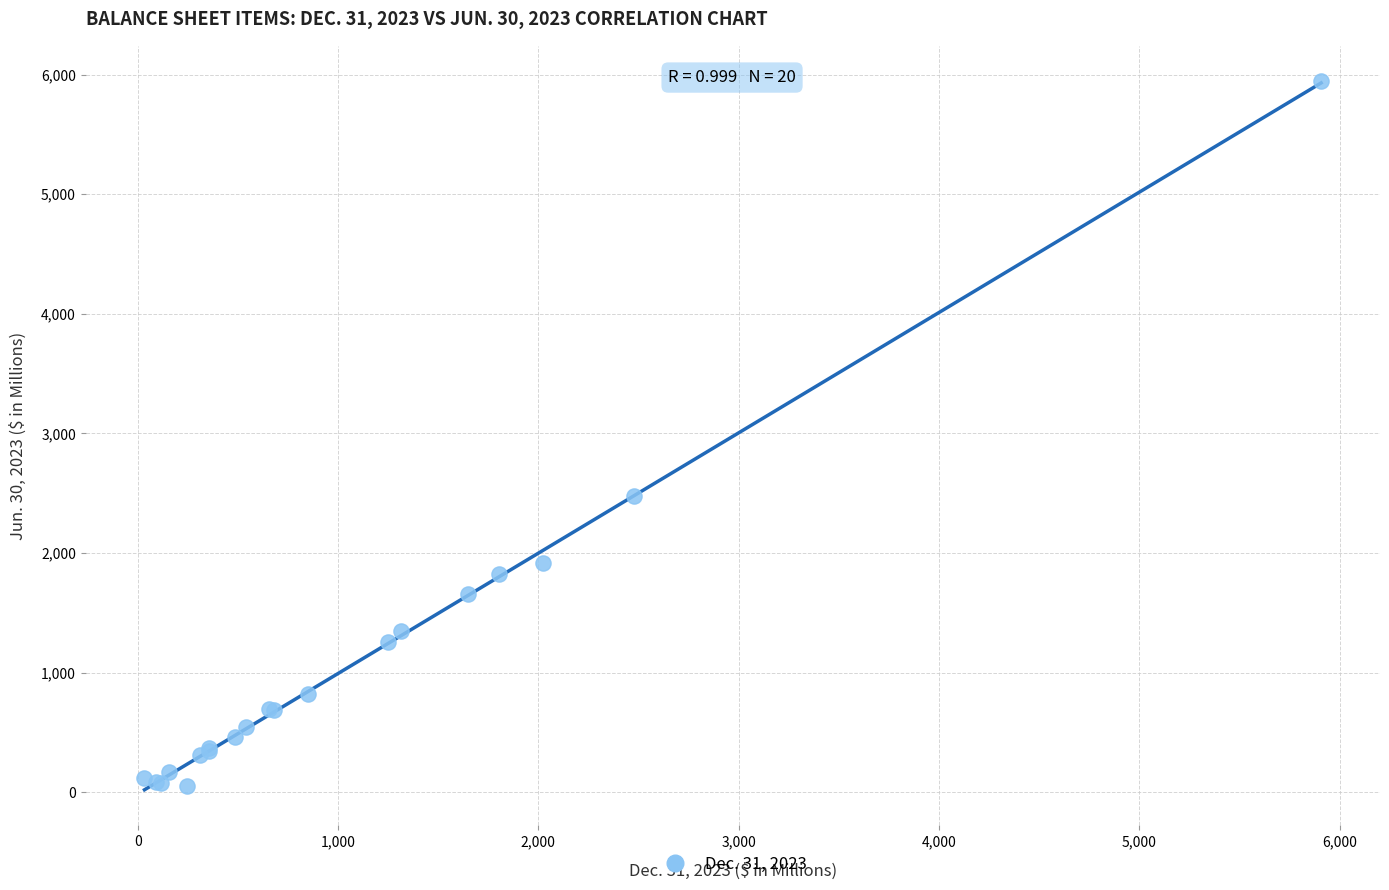

What Y value in the scatter plot is closest to 2997?

2477